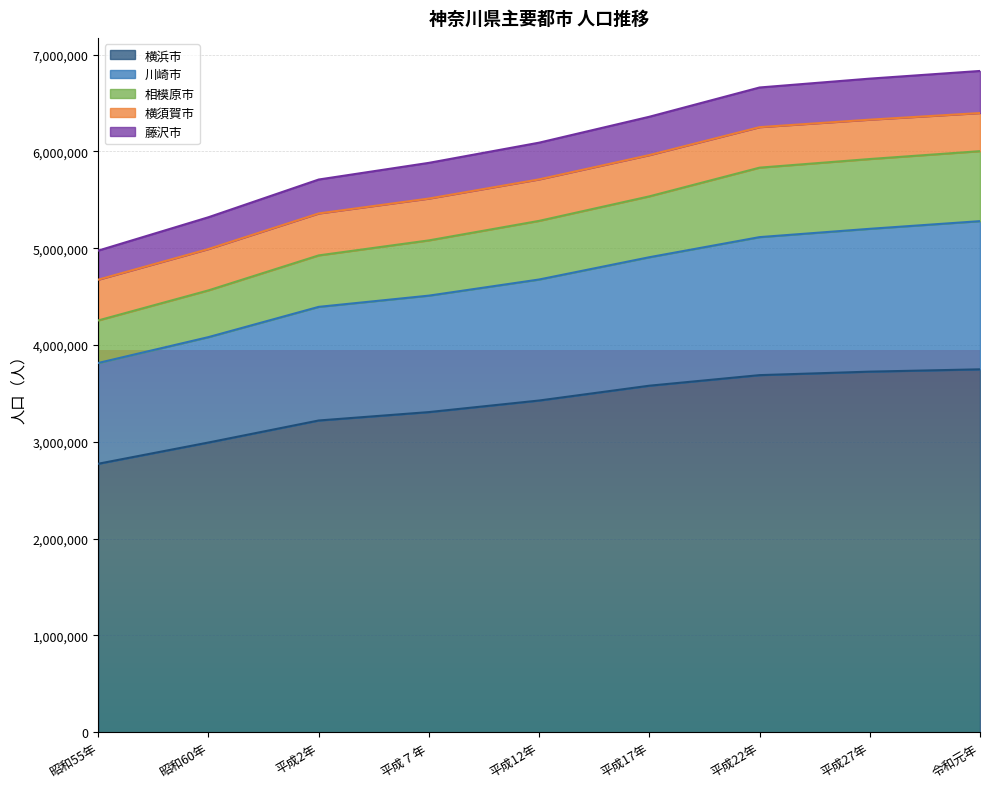

True or false: 川崎市 and 藤沢市 cross at least once.

False